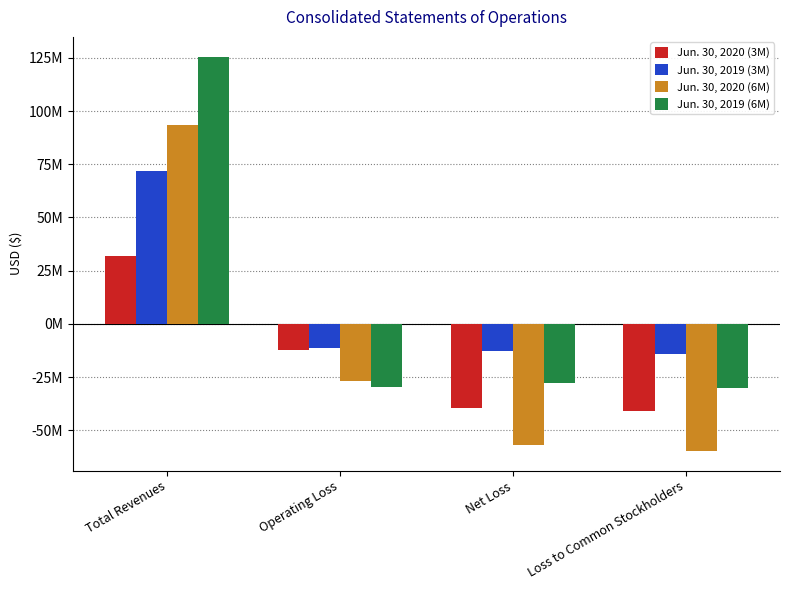

Where does the Jun. 30, 2019 (3M) series first go above -11556000?

Total Revenues